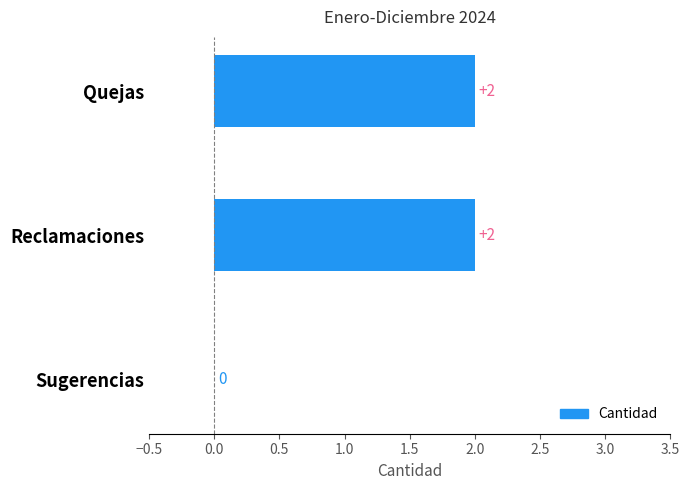

Reading top to bottom, extract all data points from this chart.

Quejas=2	Reclamaciones=2	Sugerencias=0